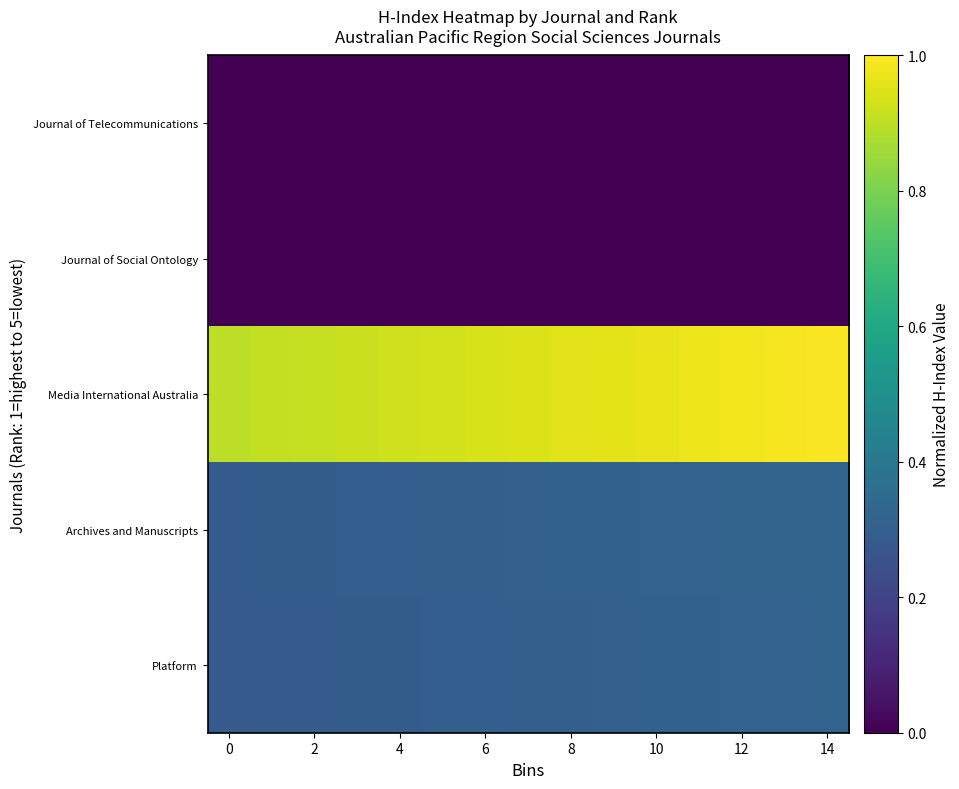

Which series has the largest total across all categories?

Media International Australia